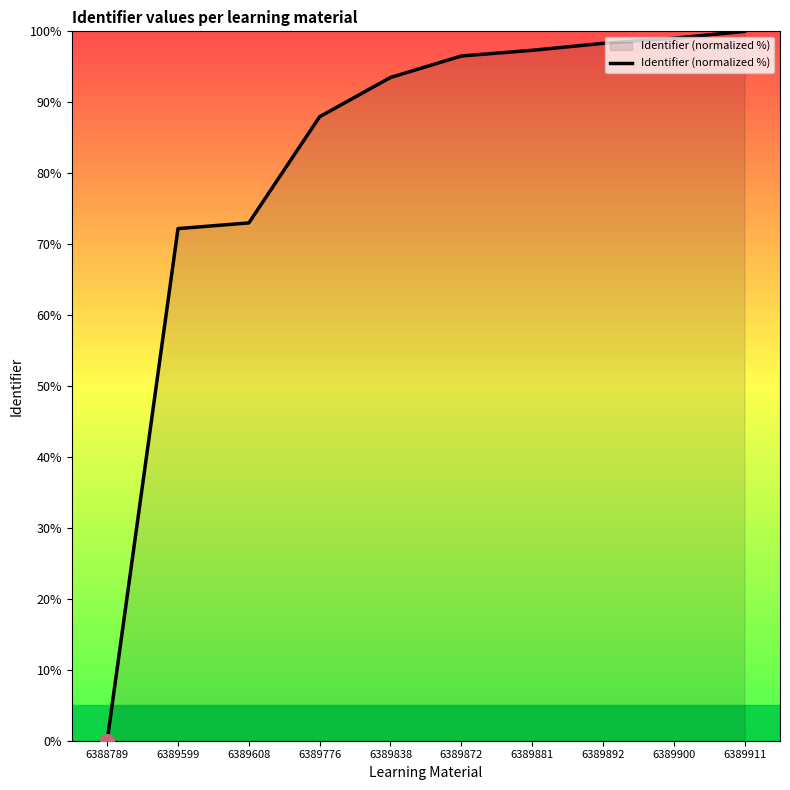

At which label is the value closest to 50?

6389599